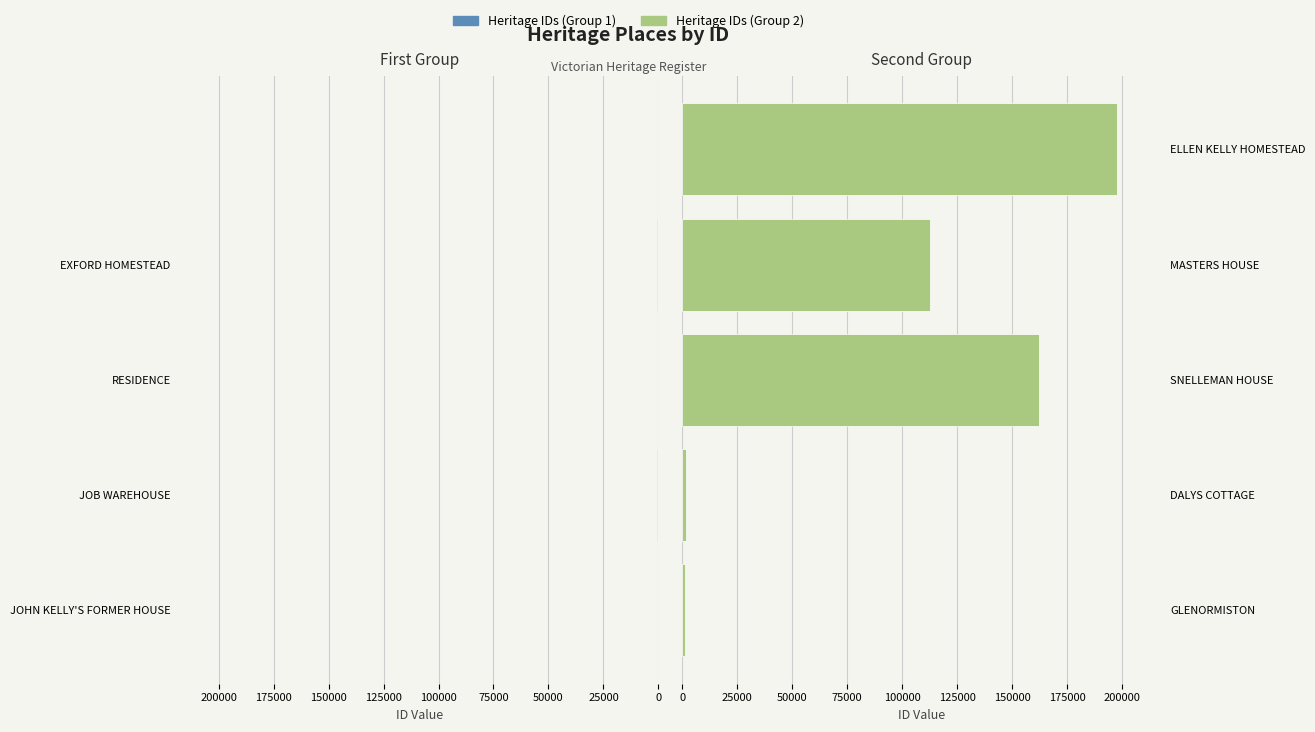

Which series changed the most between 0 and 75000?

Right Heritage IDs